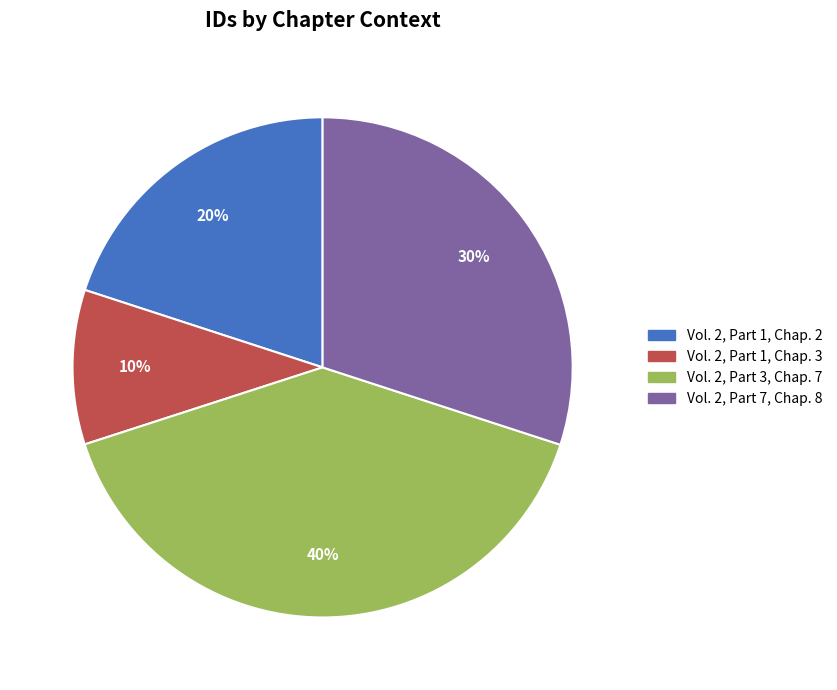

Does any single category account for the majority?

No